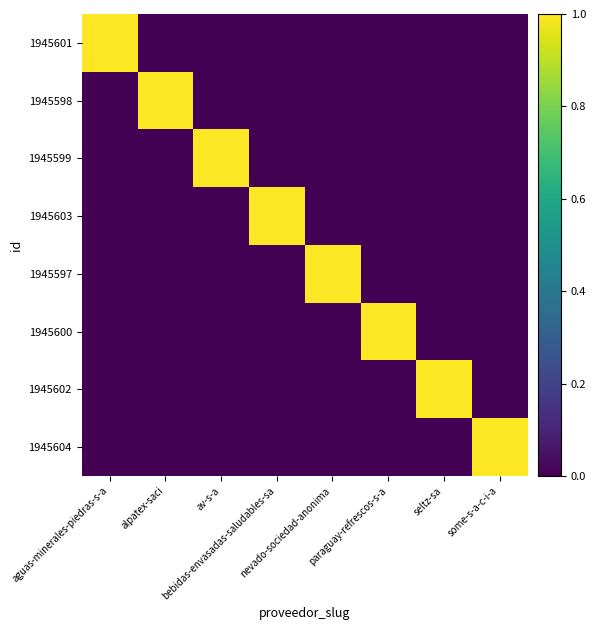

At nevado-sociedad-anonima, list the series in order from largest to smallest.

1945597, 1945601, 1945598, 1945599, 1945603, 1945600, 1945602, 1945604